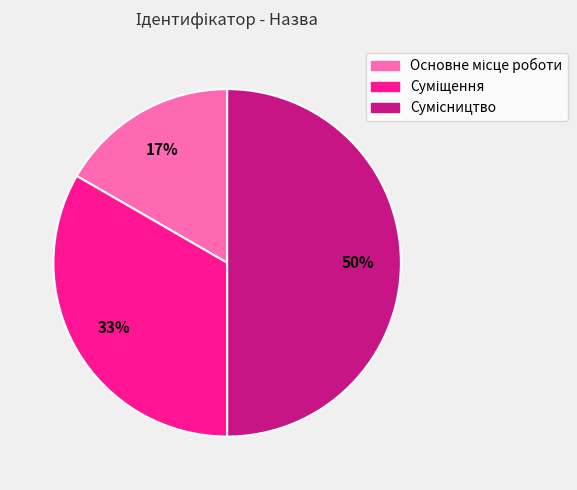

To the nearest percent, what is the difference between the largest and smallest slice percentages?

33%